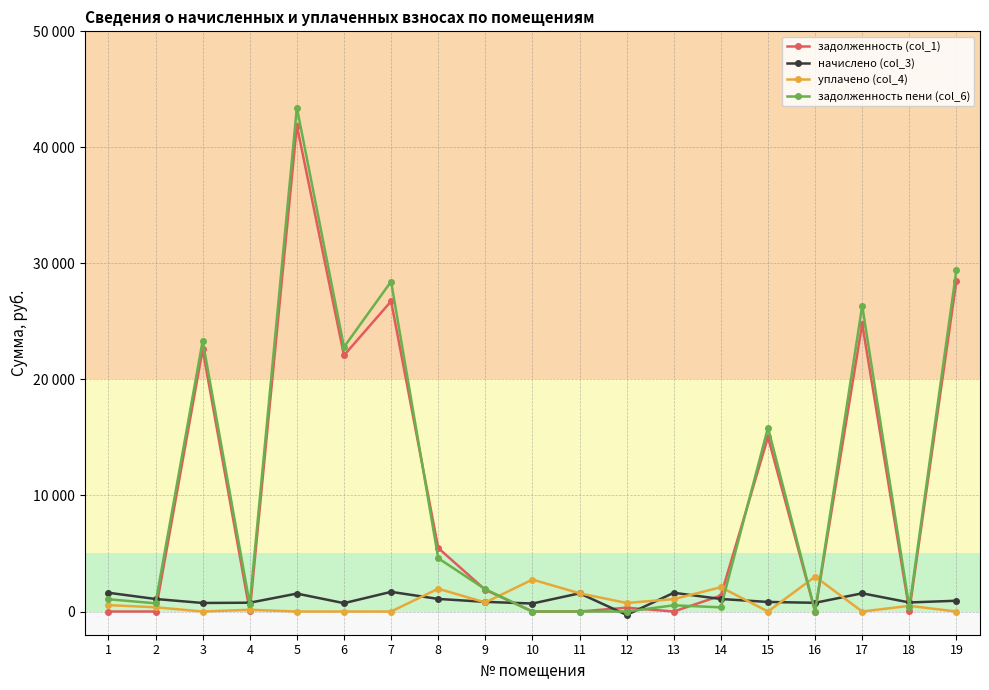

What is the sum of the задолженность (col_1) values at 12 and 13?

329.3